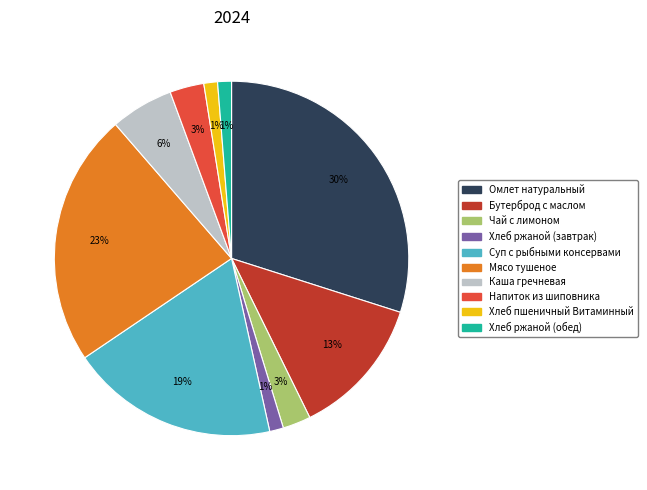

Do Хлеб пшеничный Витаминный and Хлеб ржаной (обед) together represent more than half of the pie?

No